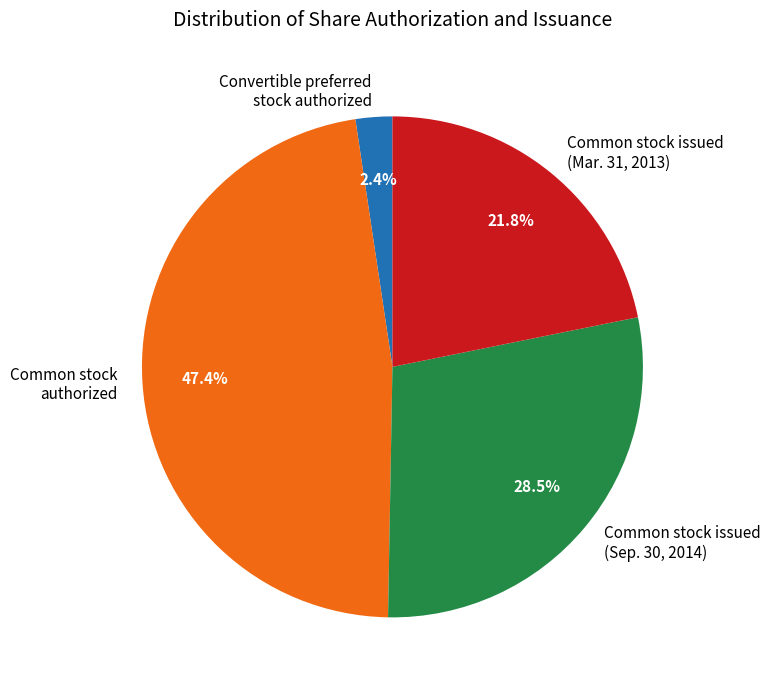

Rank the categories by value from highest to lowest.

Common stock authorized, Common stock issued (Sep. 30, 2014), Common stock issued (Mar. 31, 2013), Convertible preferred stock authorized